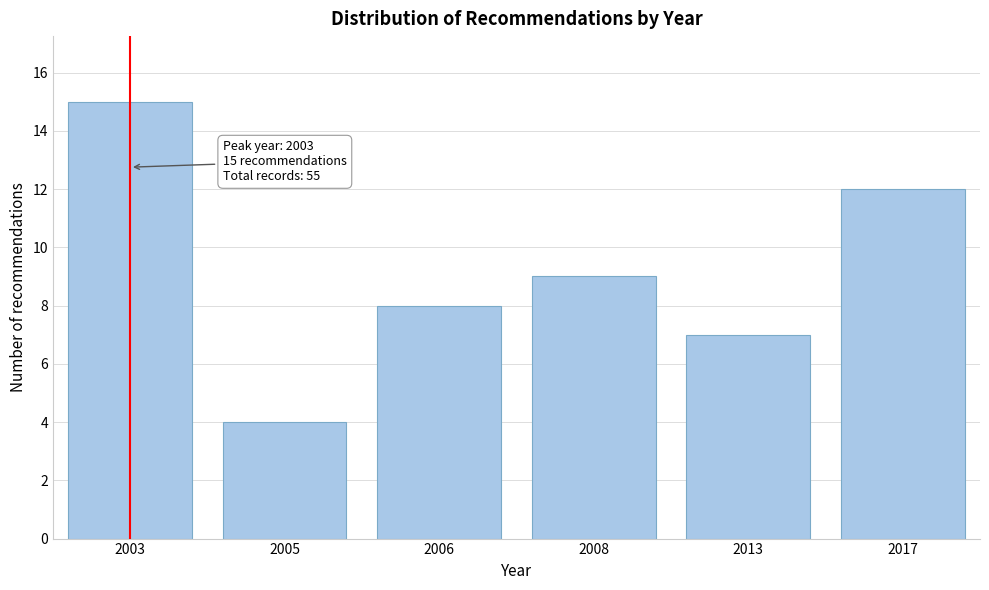

Reading left to right, transcribe all the data shown in this chart.

2003=15	2005=4	2006=8	2008=9	2013=7	2017=12